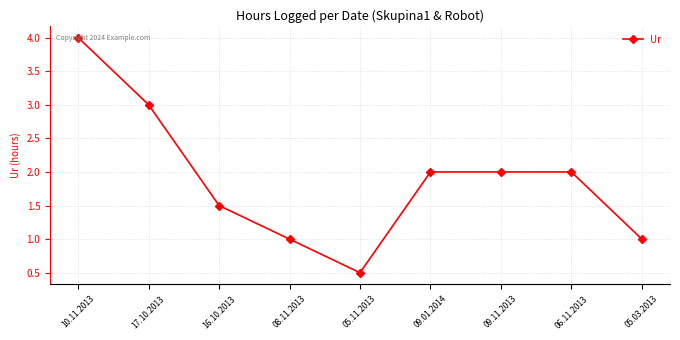

What position from the right is 16.10.2013?

7